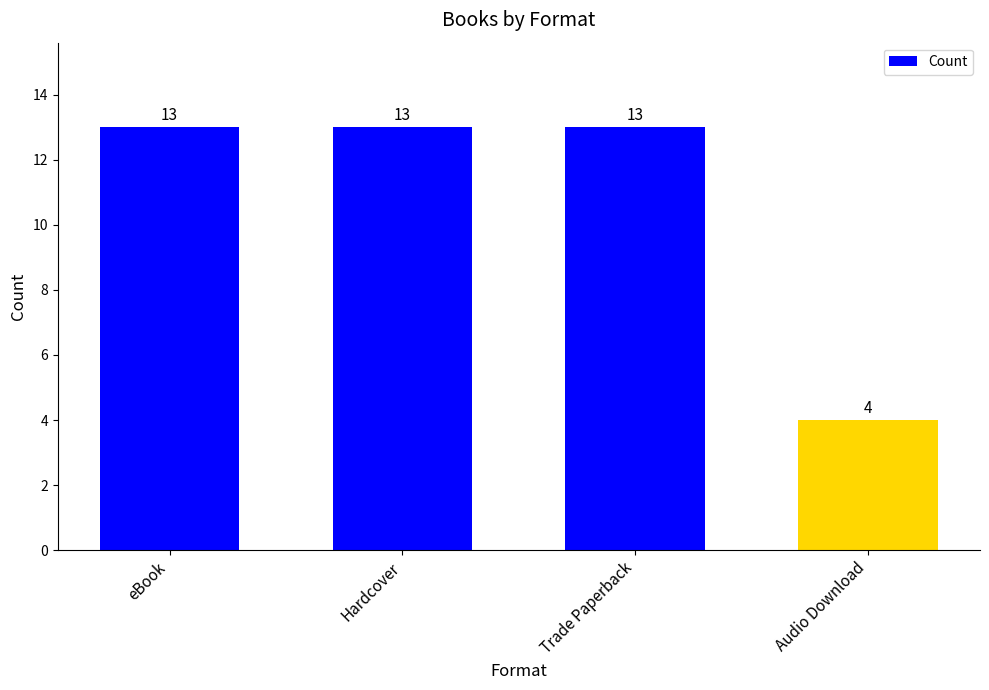

What is the ratio of the value at Audio Download to the value at eBook?

0.3